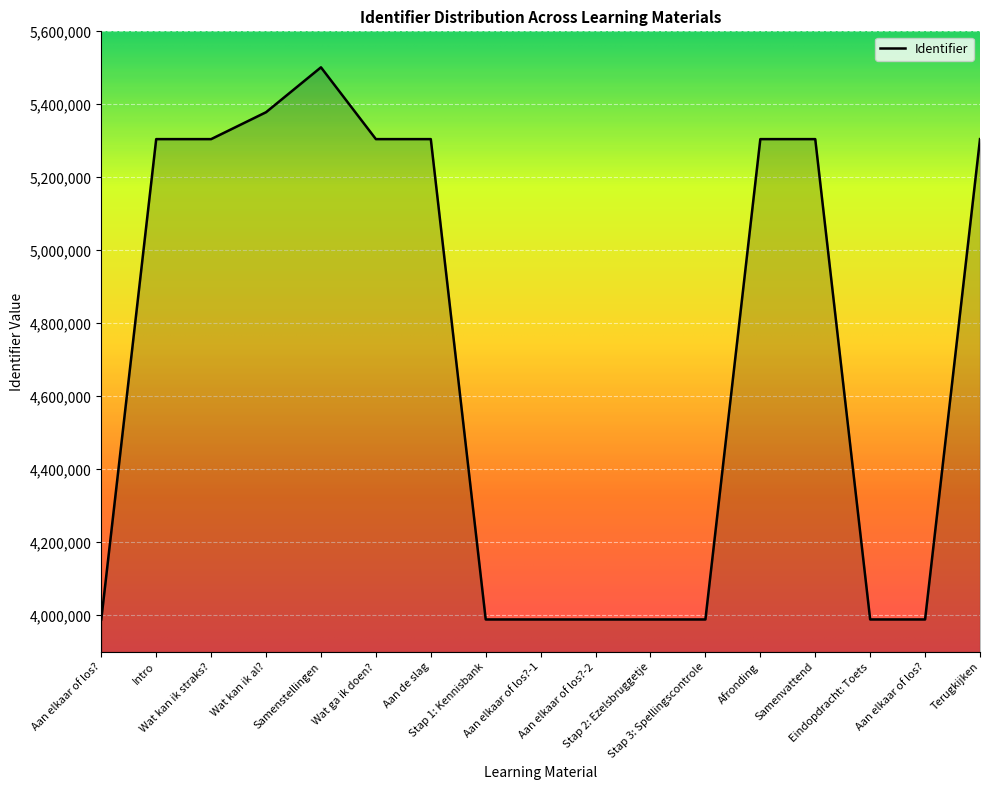

What is the average value?

4701550